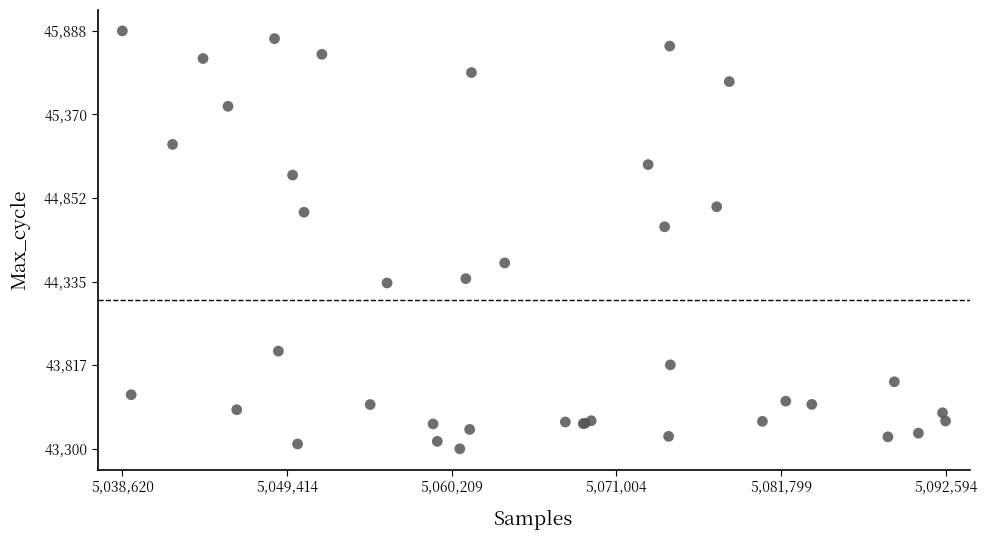

What Y value in the scatter plot is closest to 44594?

44675